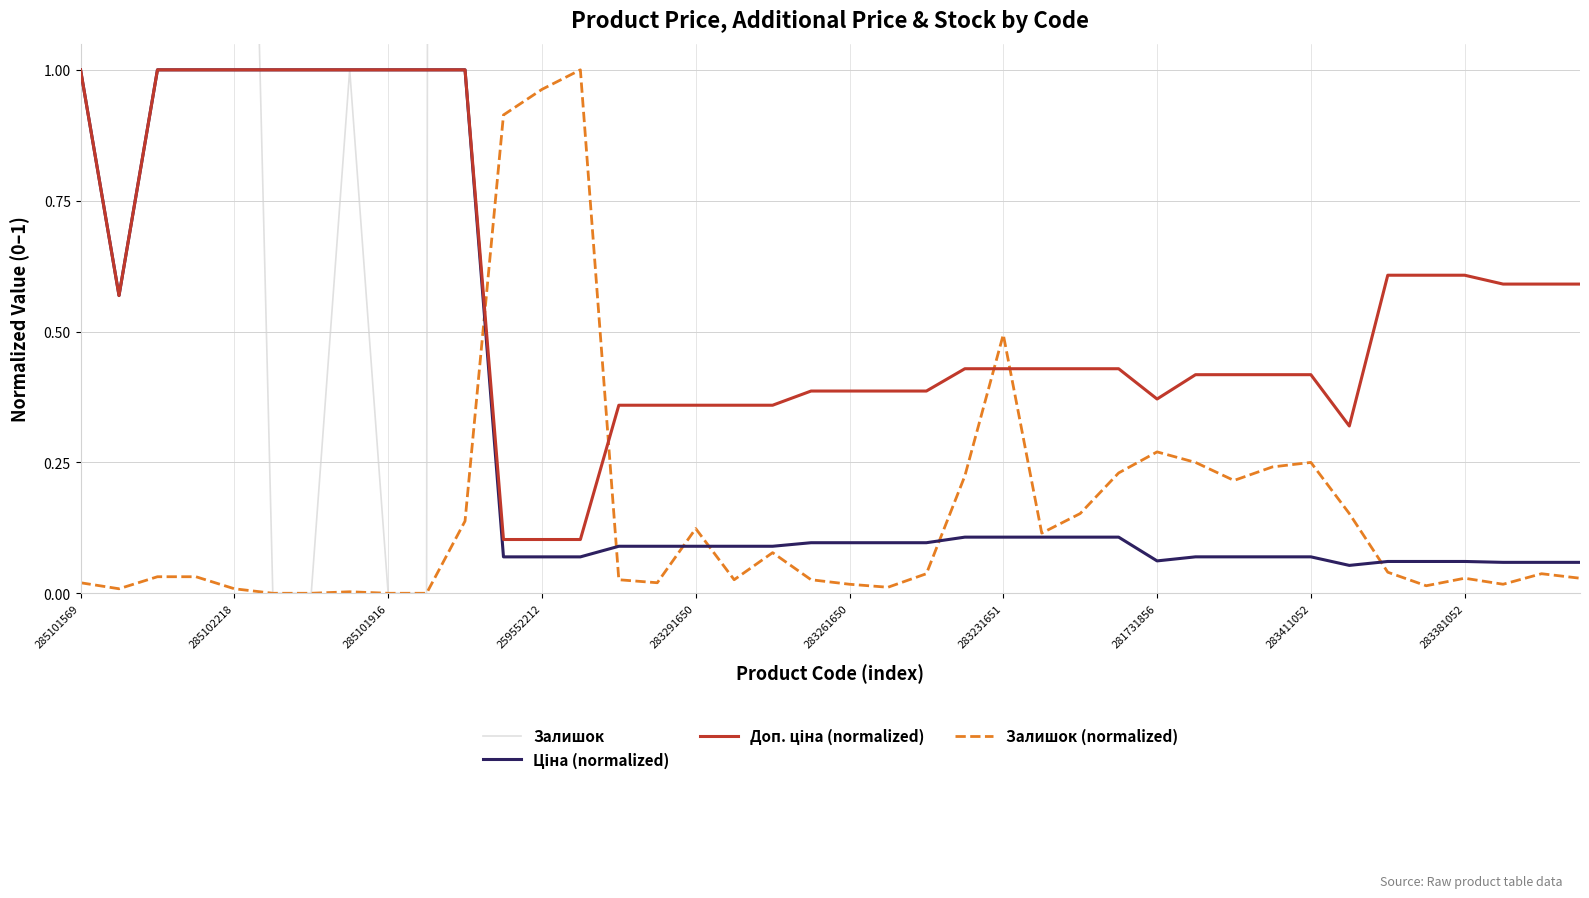

In Ціна (normalized), how many points are lower than both neighbors (excluding endpoints)?

3